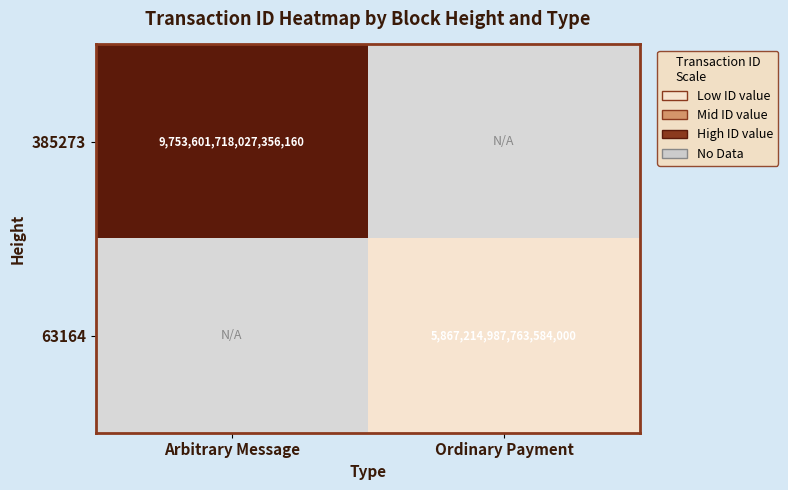

Is it true that 63164 equals 7655373941155037184 at Ordinary Payment?

False